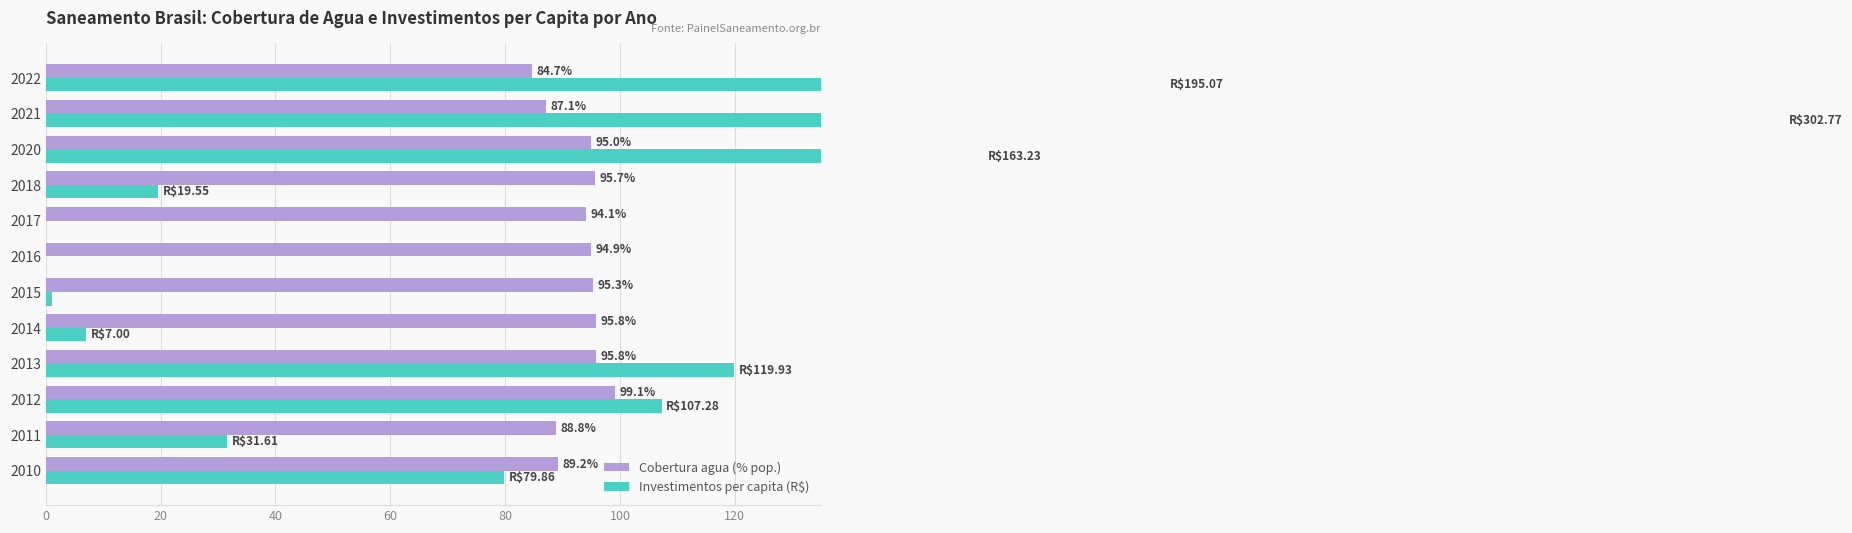

What is the maximum value shown in the chart?

302.8